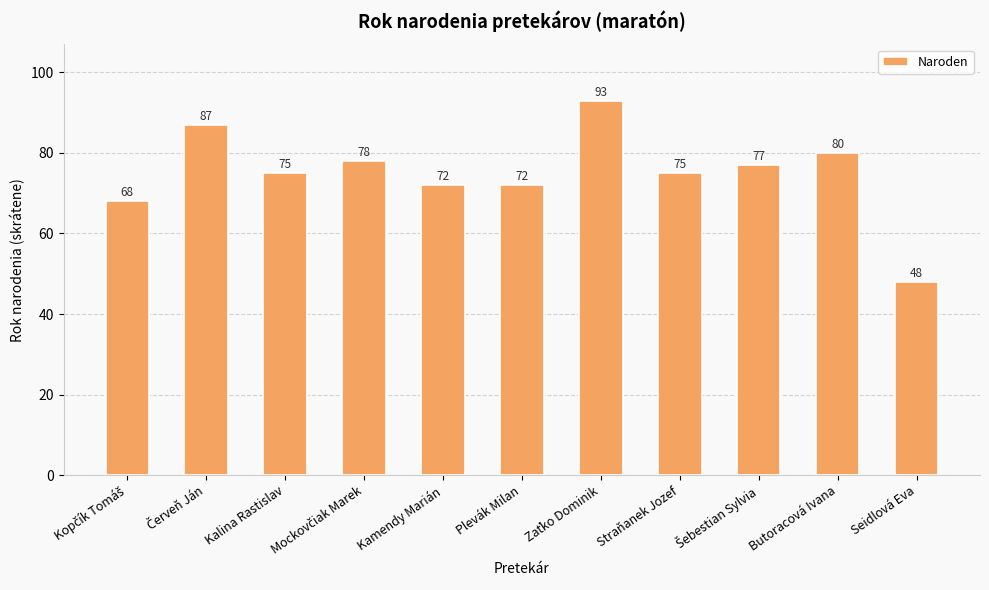

What is the value of the 1st bar from the left?

68